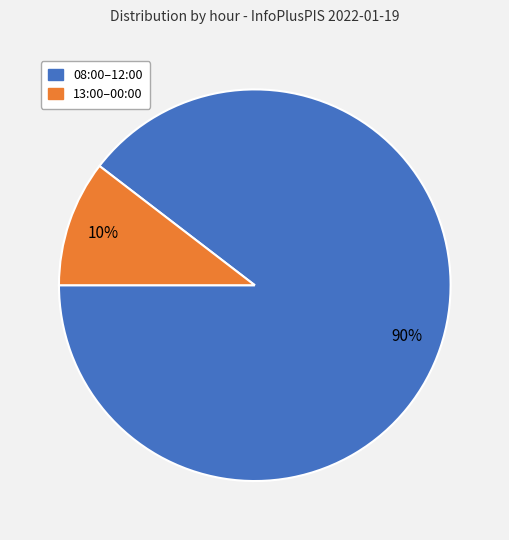

To the nearest percent, what is the average slice percentage?

50%